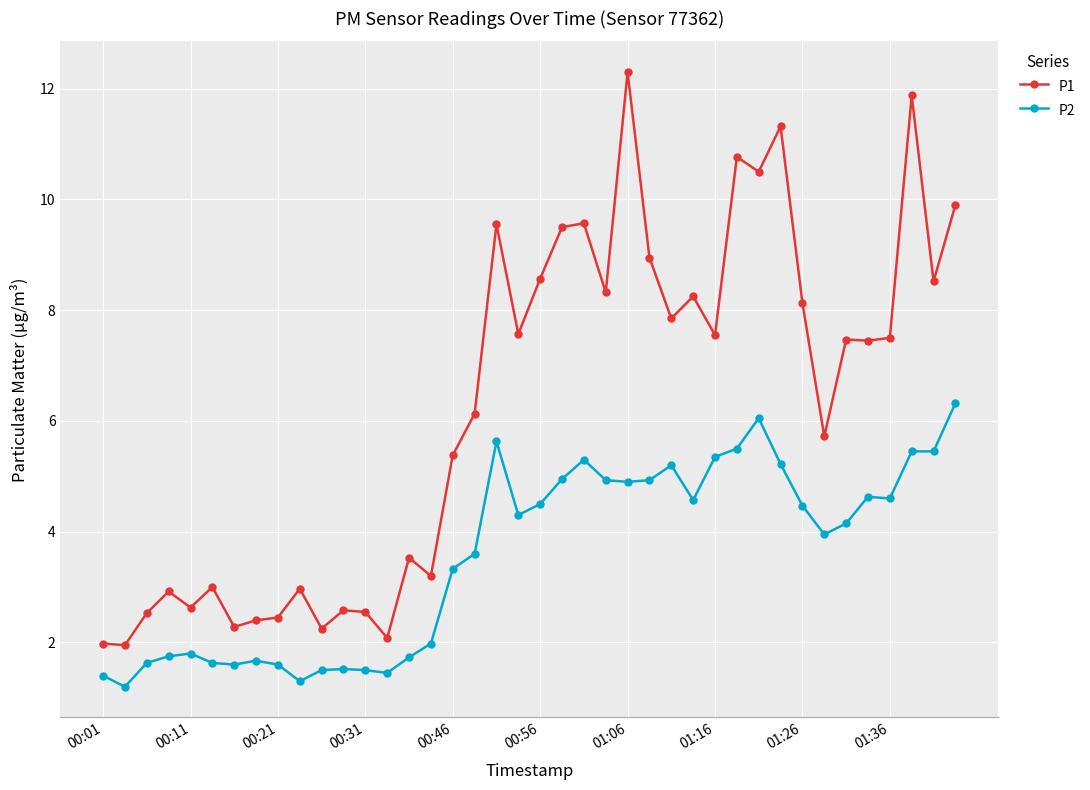

At how many categories does at least one series exceed 7?

21